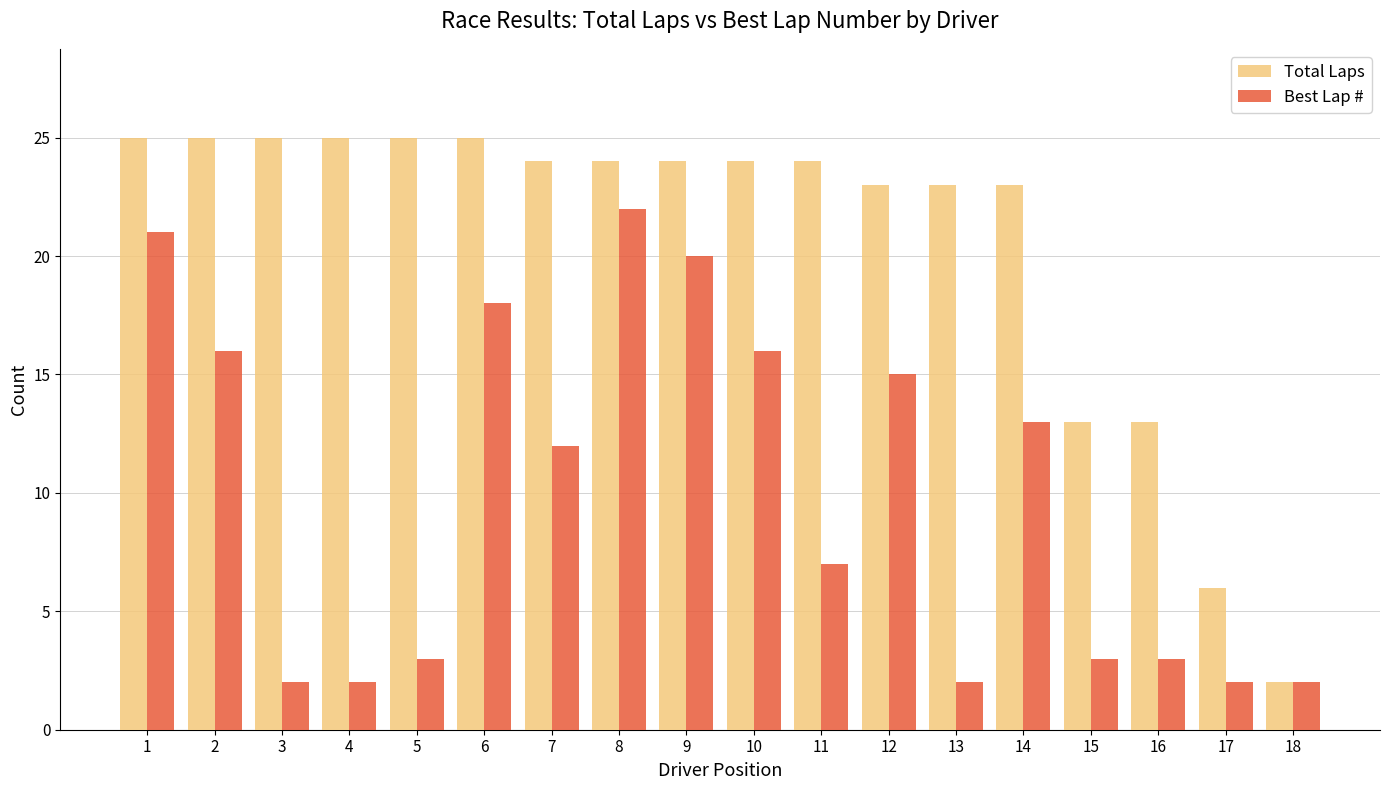

What are all the series names shown in the legend?

Total Laps, Best Lap #